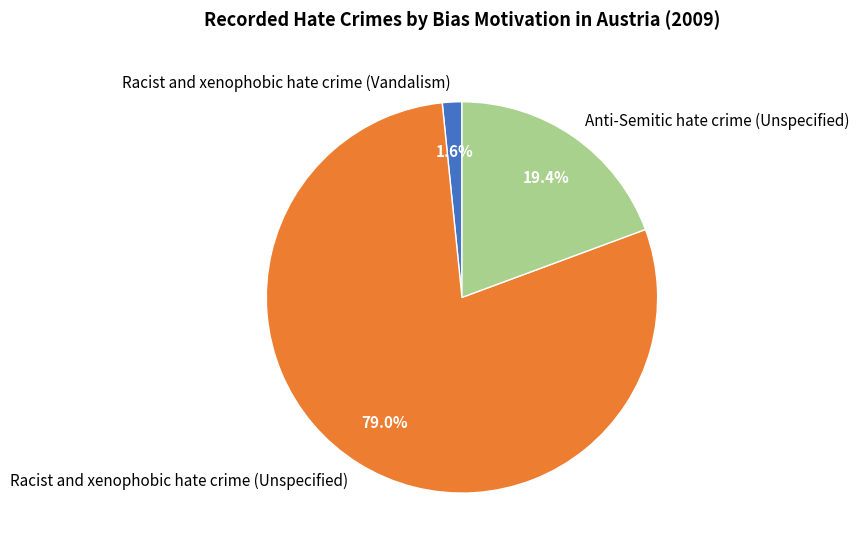

Is it true that Anti-Semitic hate crime (Unspecified) is 13% of the pie?

False